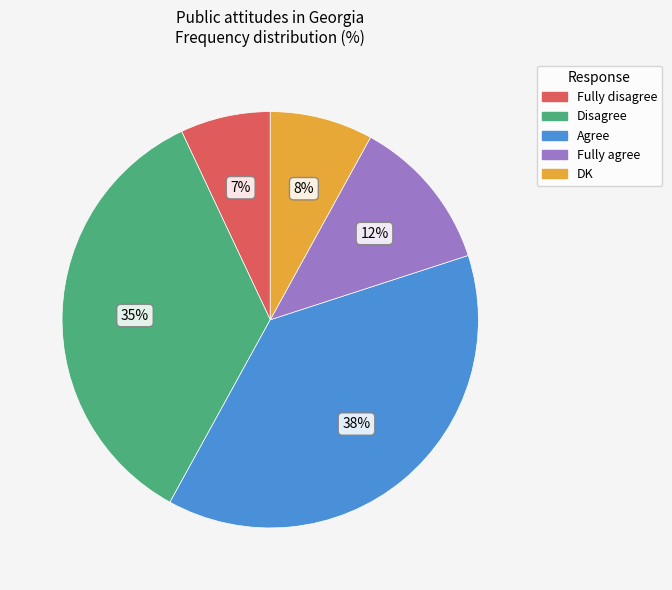

How many segments does this pie chart have?

5